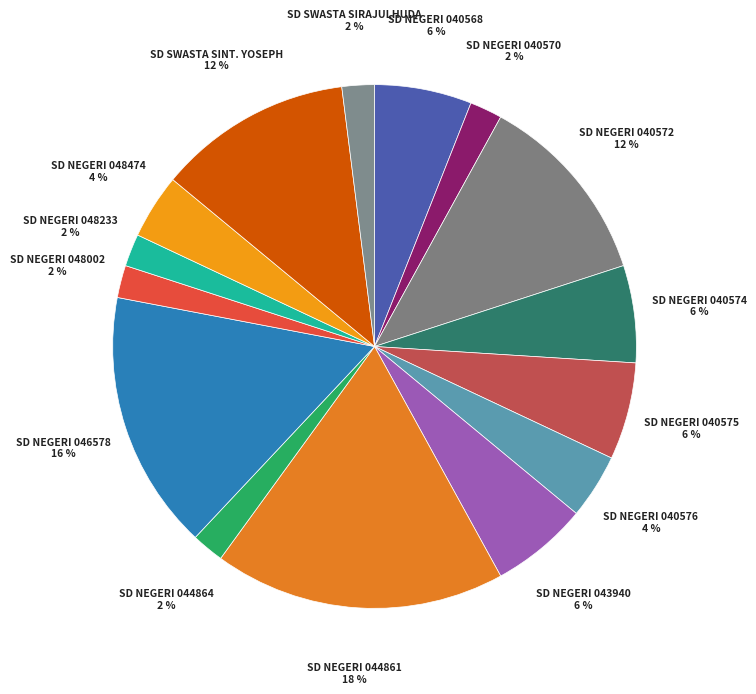

How many segments does this pie chart have?

15